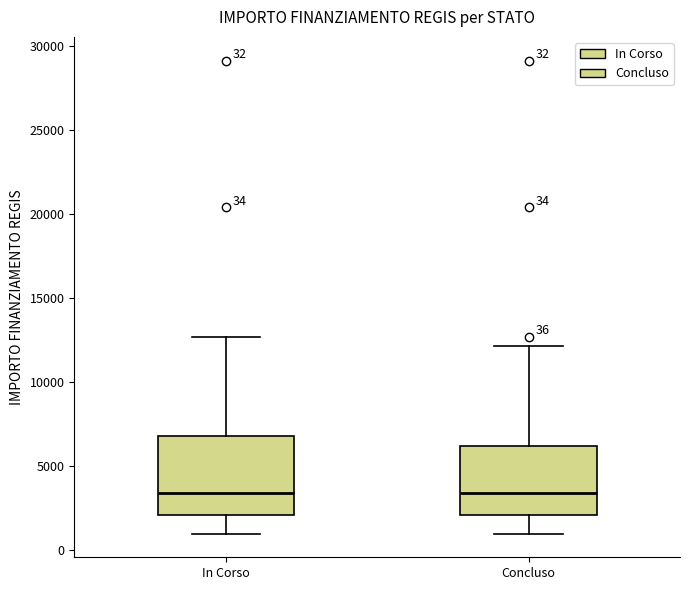

Which box is the tallest, from its lower edge to its upper edge?

In Corso